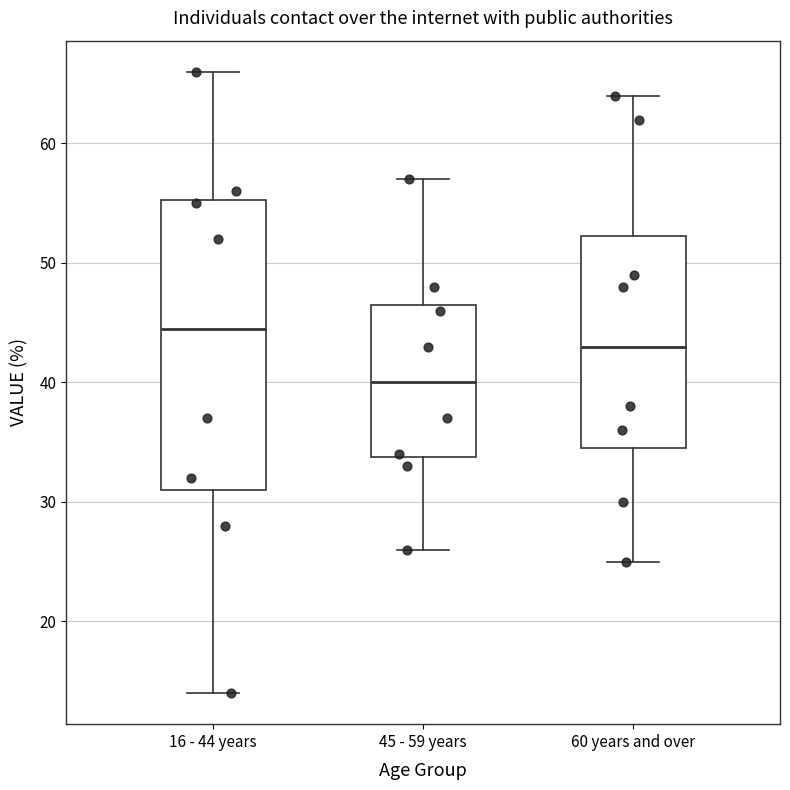

Which box is the tallest, from its lower edge to its upper edge?

16 - 44 years